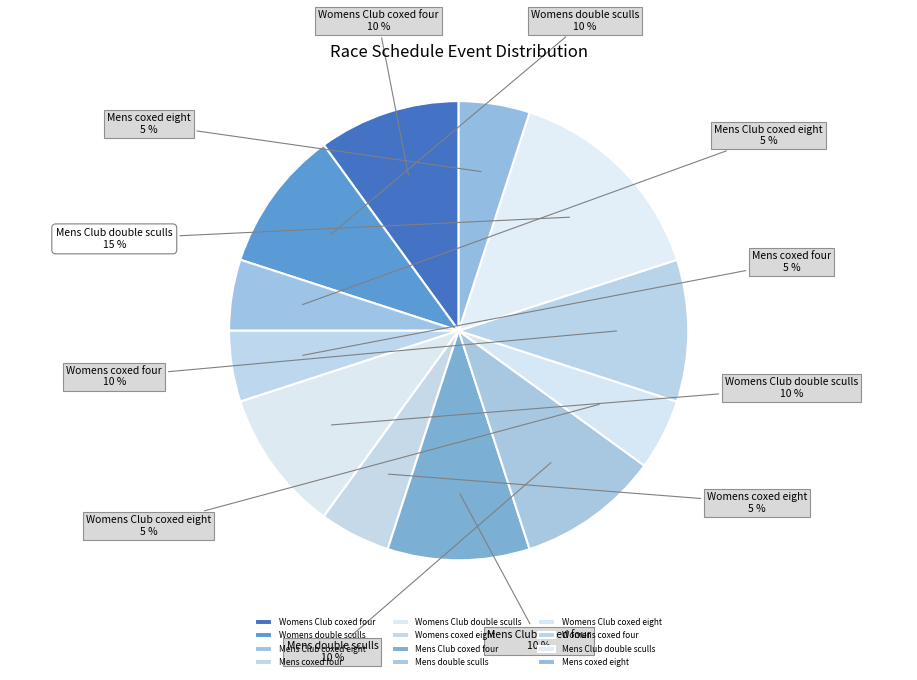

How many slices are in this pie chart?

12